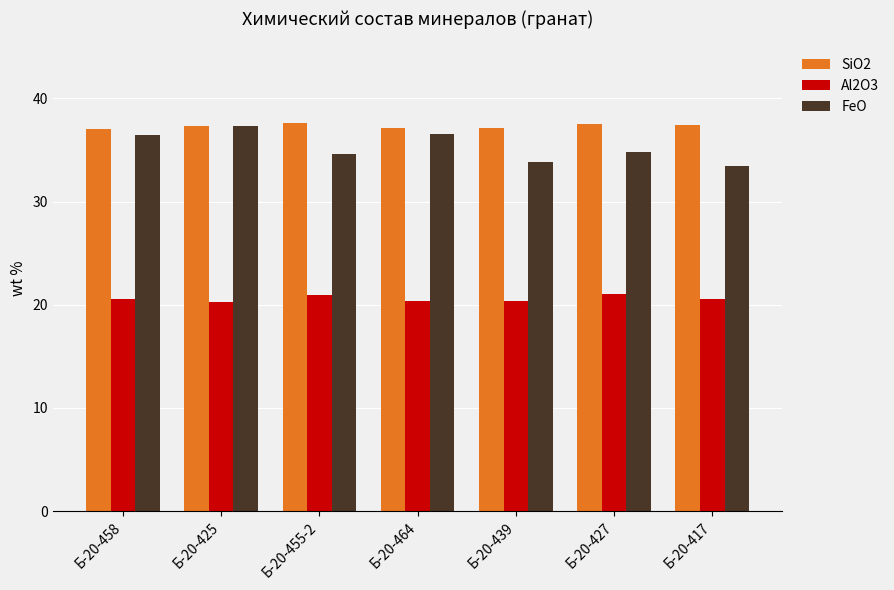

Does the chart contain stacked bars?

No